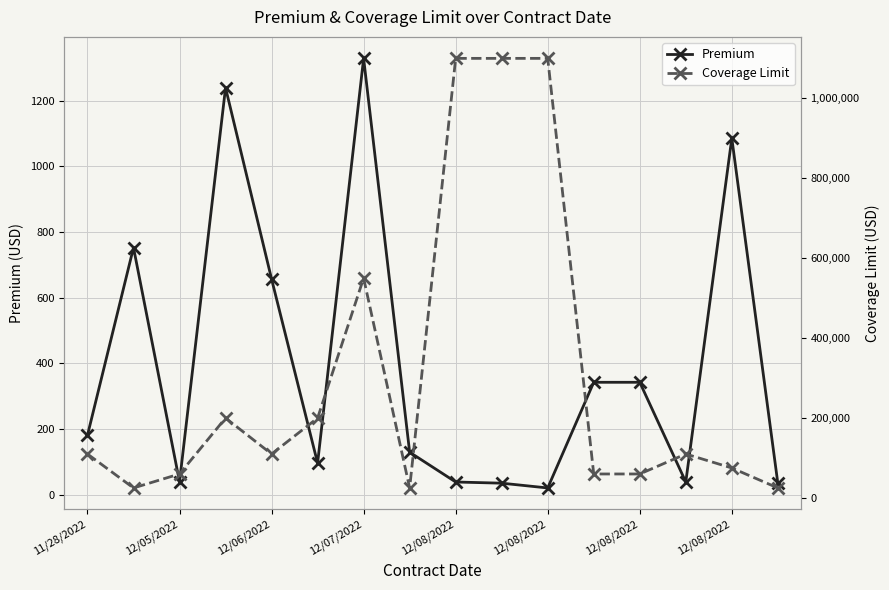

True or false: Premium and Coverage Limit cross at least once.

False